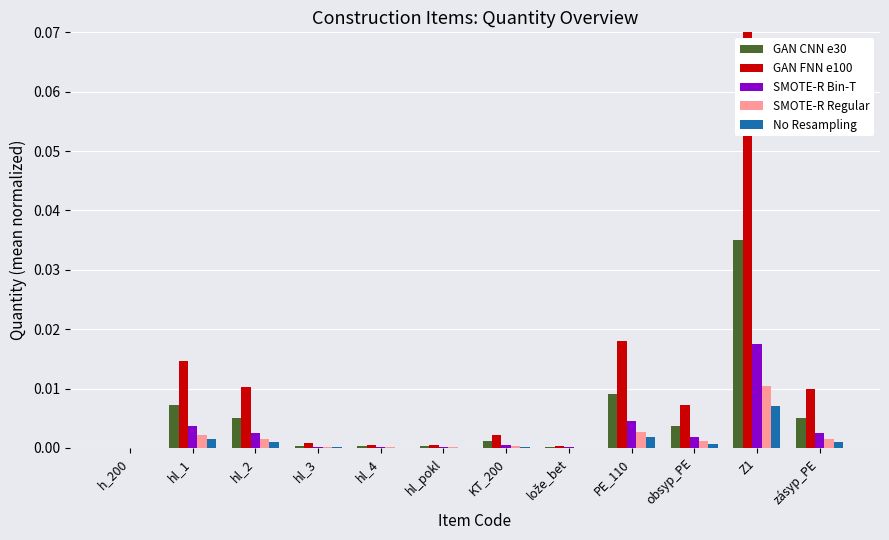

The GAN CNN e30 series shows 0.0 at zásyp_PE. True or false?

True